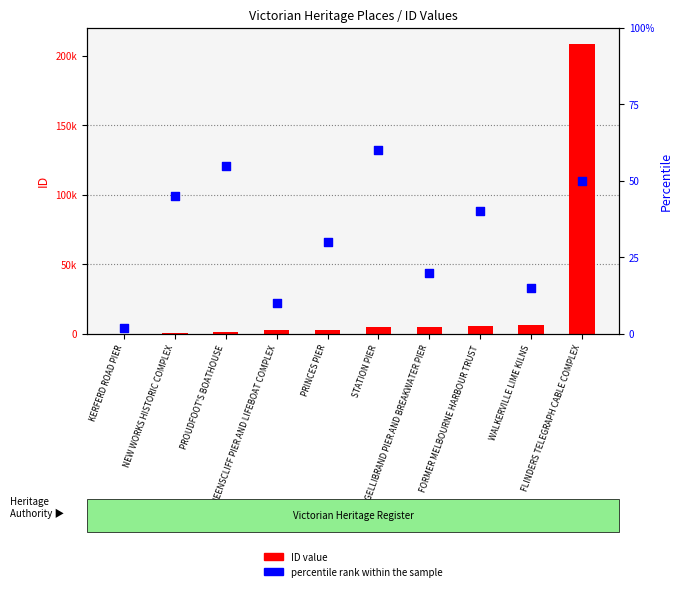

Which series reaches the maximum Y coordinate?

ID value